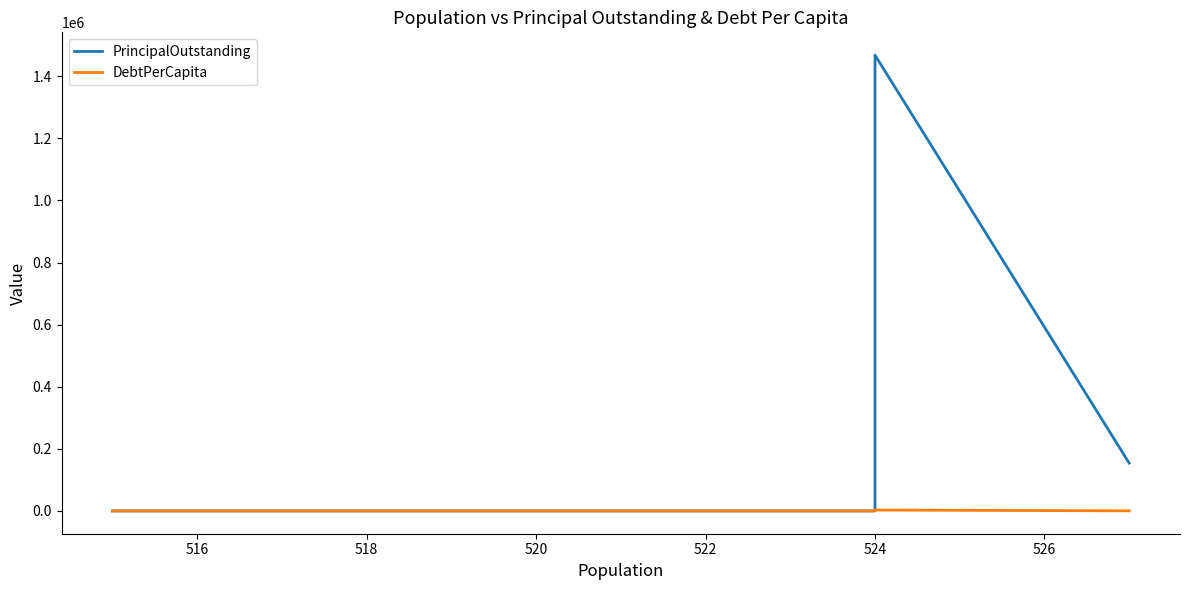

Rank the series at 518 from highest to lowest value.

PrincipalOutstanding, DebtPerCapita